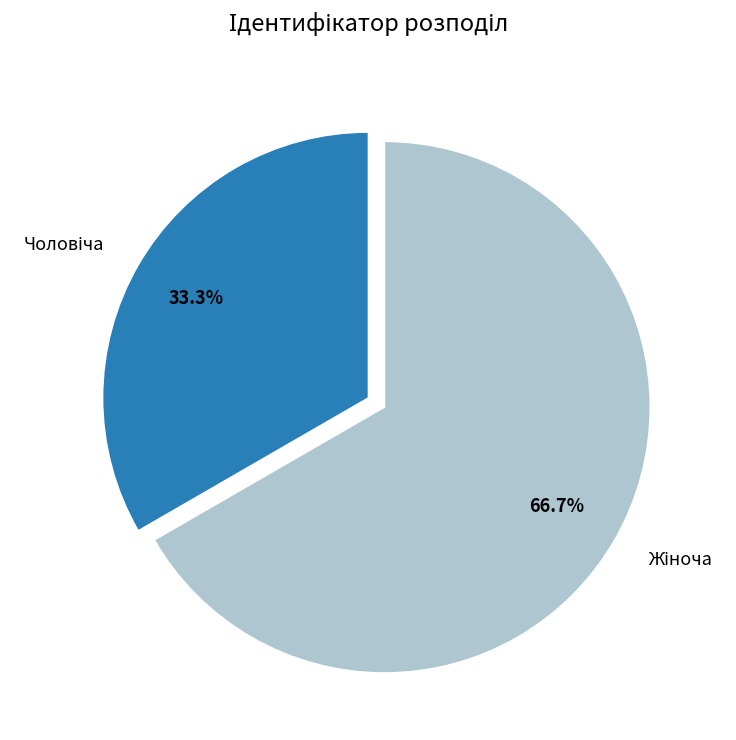

Is there any slice that represents more than half of the pie?

Yes